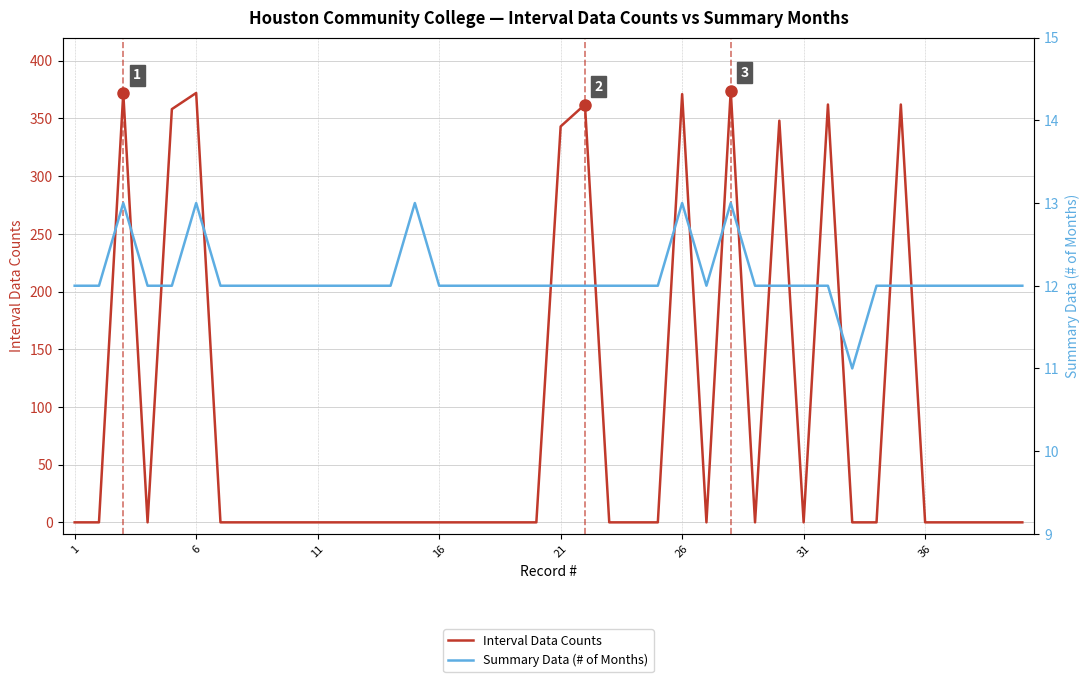

Which series has the largest total across all categories?

Interval Data Counts